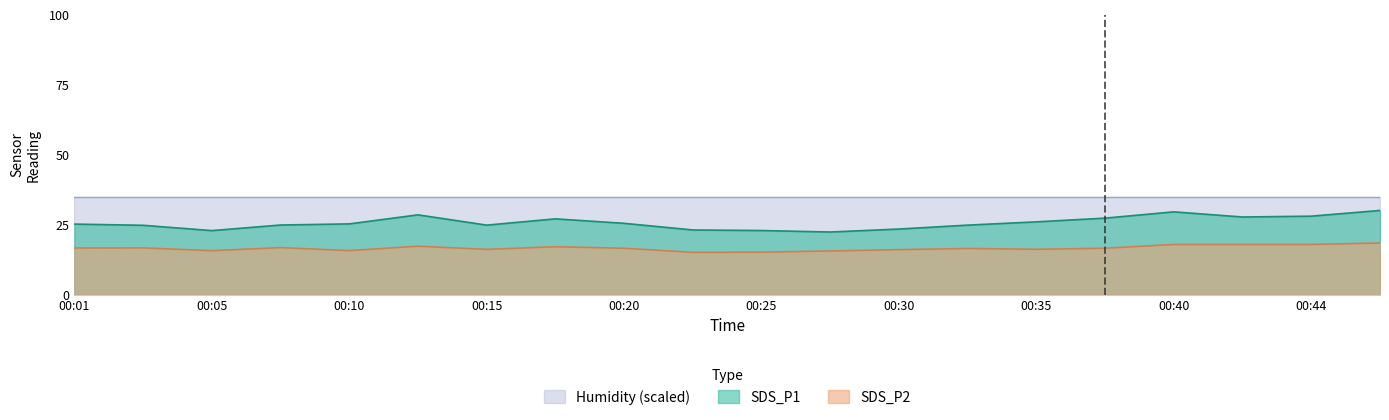

True or false: SDS_P1 and SDS_P2 intersect in this chart.

False